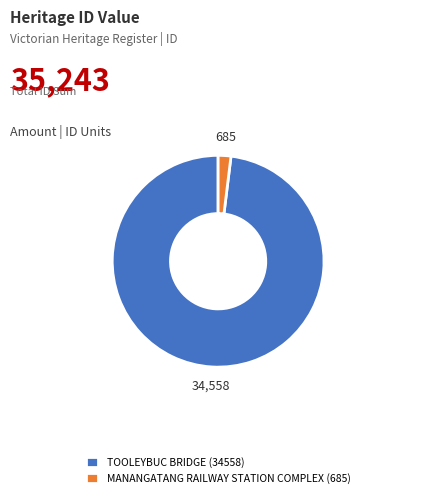

Is there a majority slice in this chart?

Yes